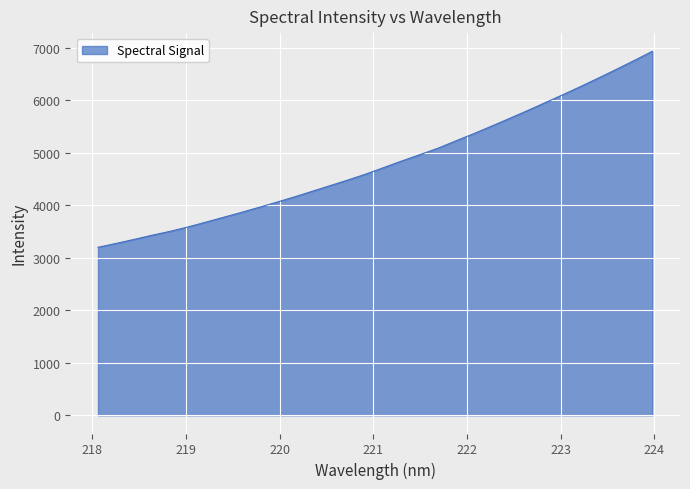

What is the minimum value shown in the chart?

3202.2